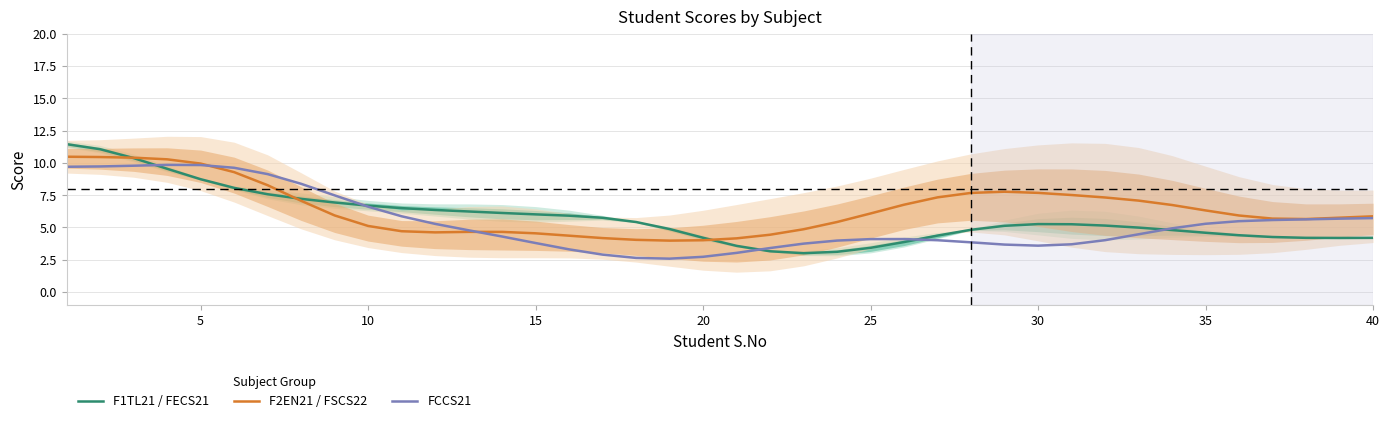

The value of F2EN21 / FSCS22 at 25 is 9.8. True or false?

False